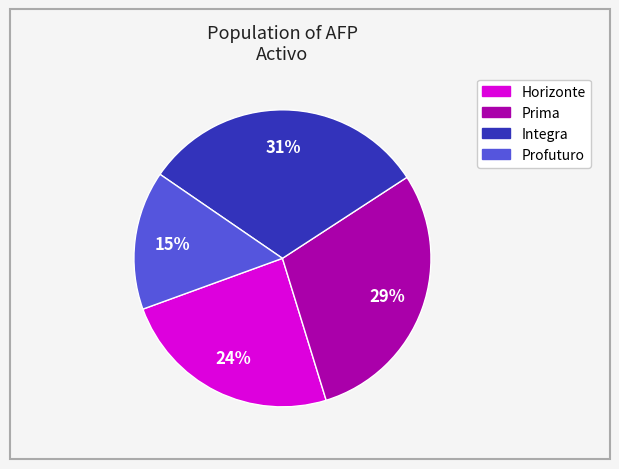

To the nearest percent, what is the difference between the largest and smallest slice percentages?

16%